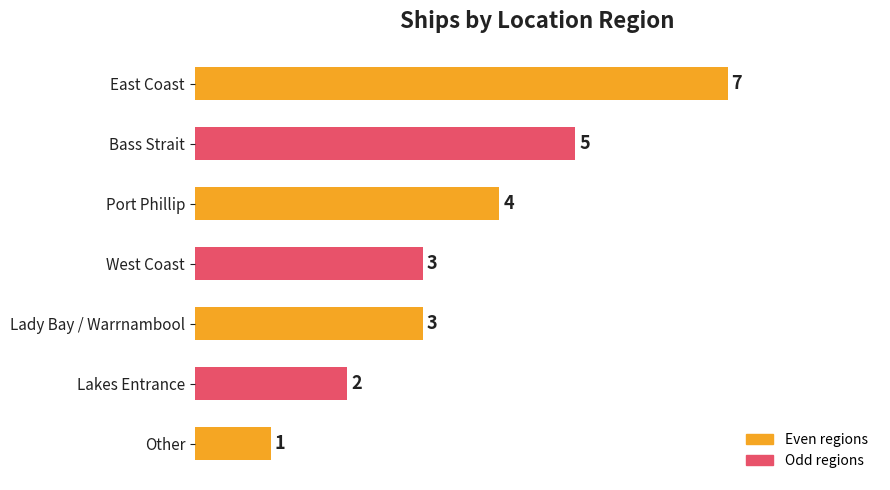

How many categories are shown in the chart?

7